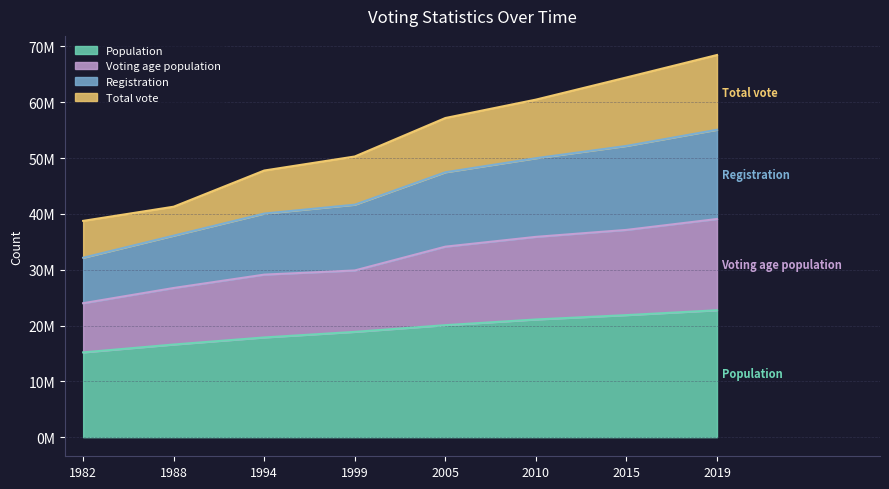

What are all the series names shown in the legend?

Population, Voting age population, Registration, Total vote